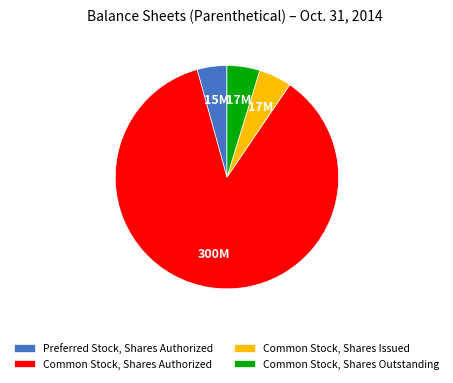

Which slice is the largest?

Common Stock, Shares Authorized